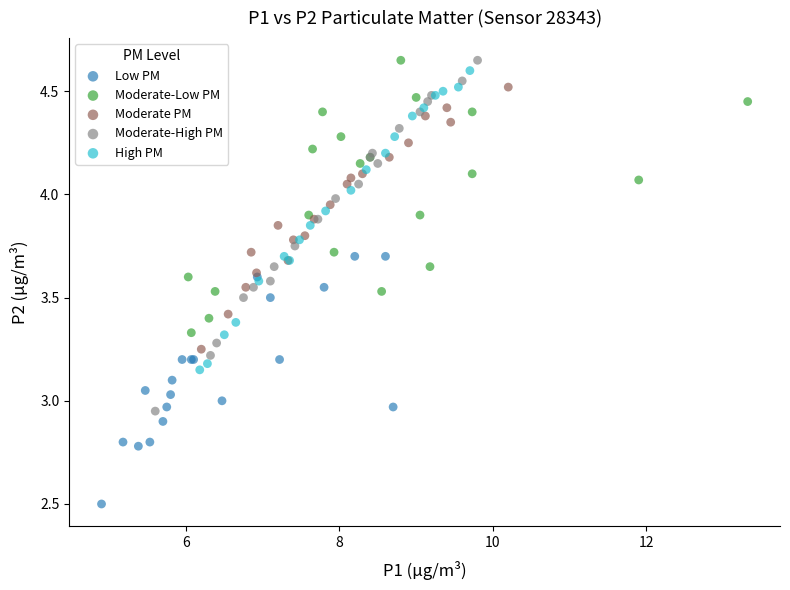

Which series has the largest Y range (max minus min)?

Moderate-High PM